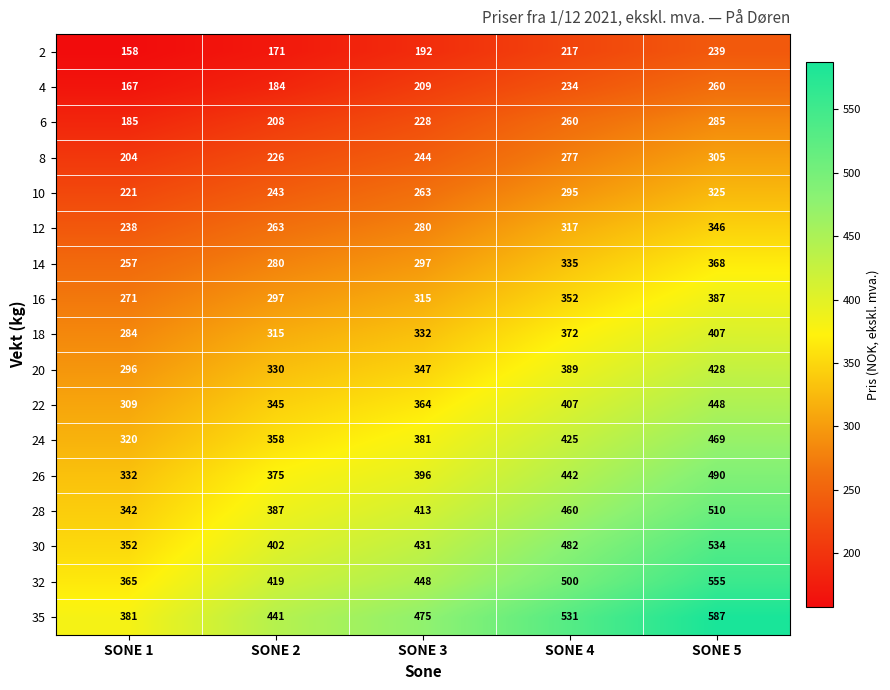

The value of 22 at SONE 1 is 309. True or false?

True